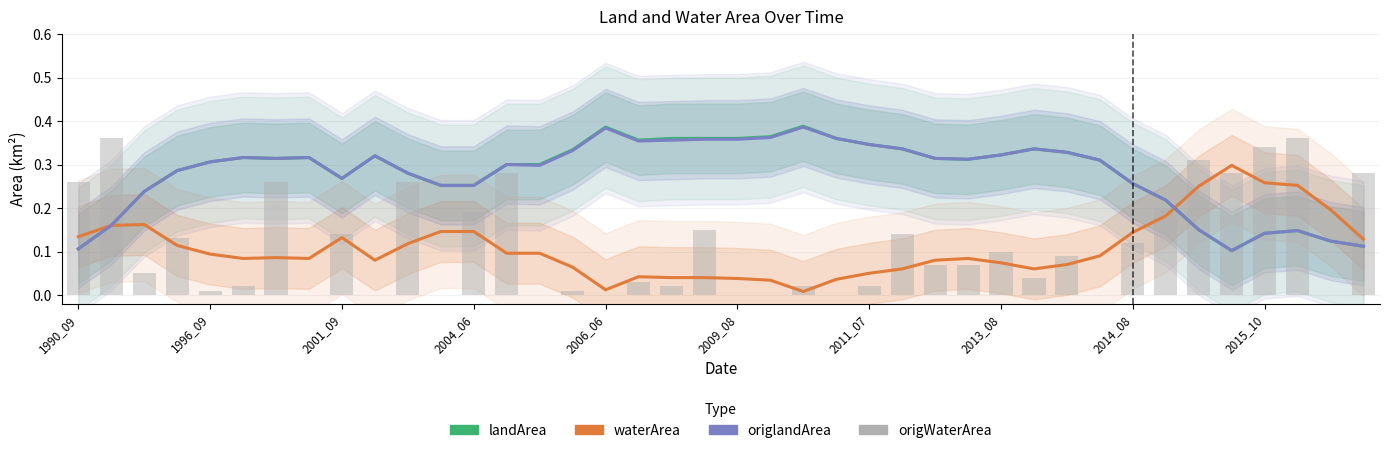

How many groups of bars are there?

40